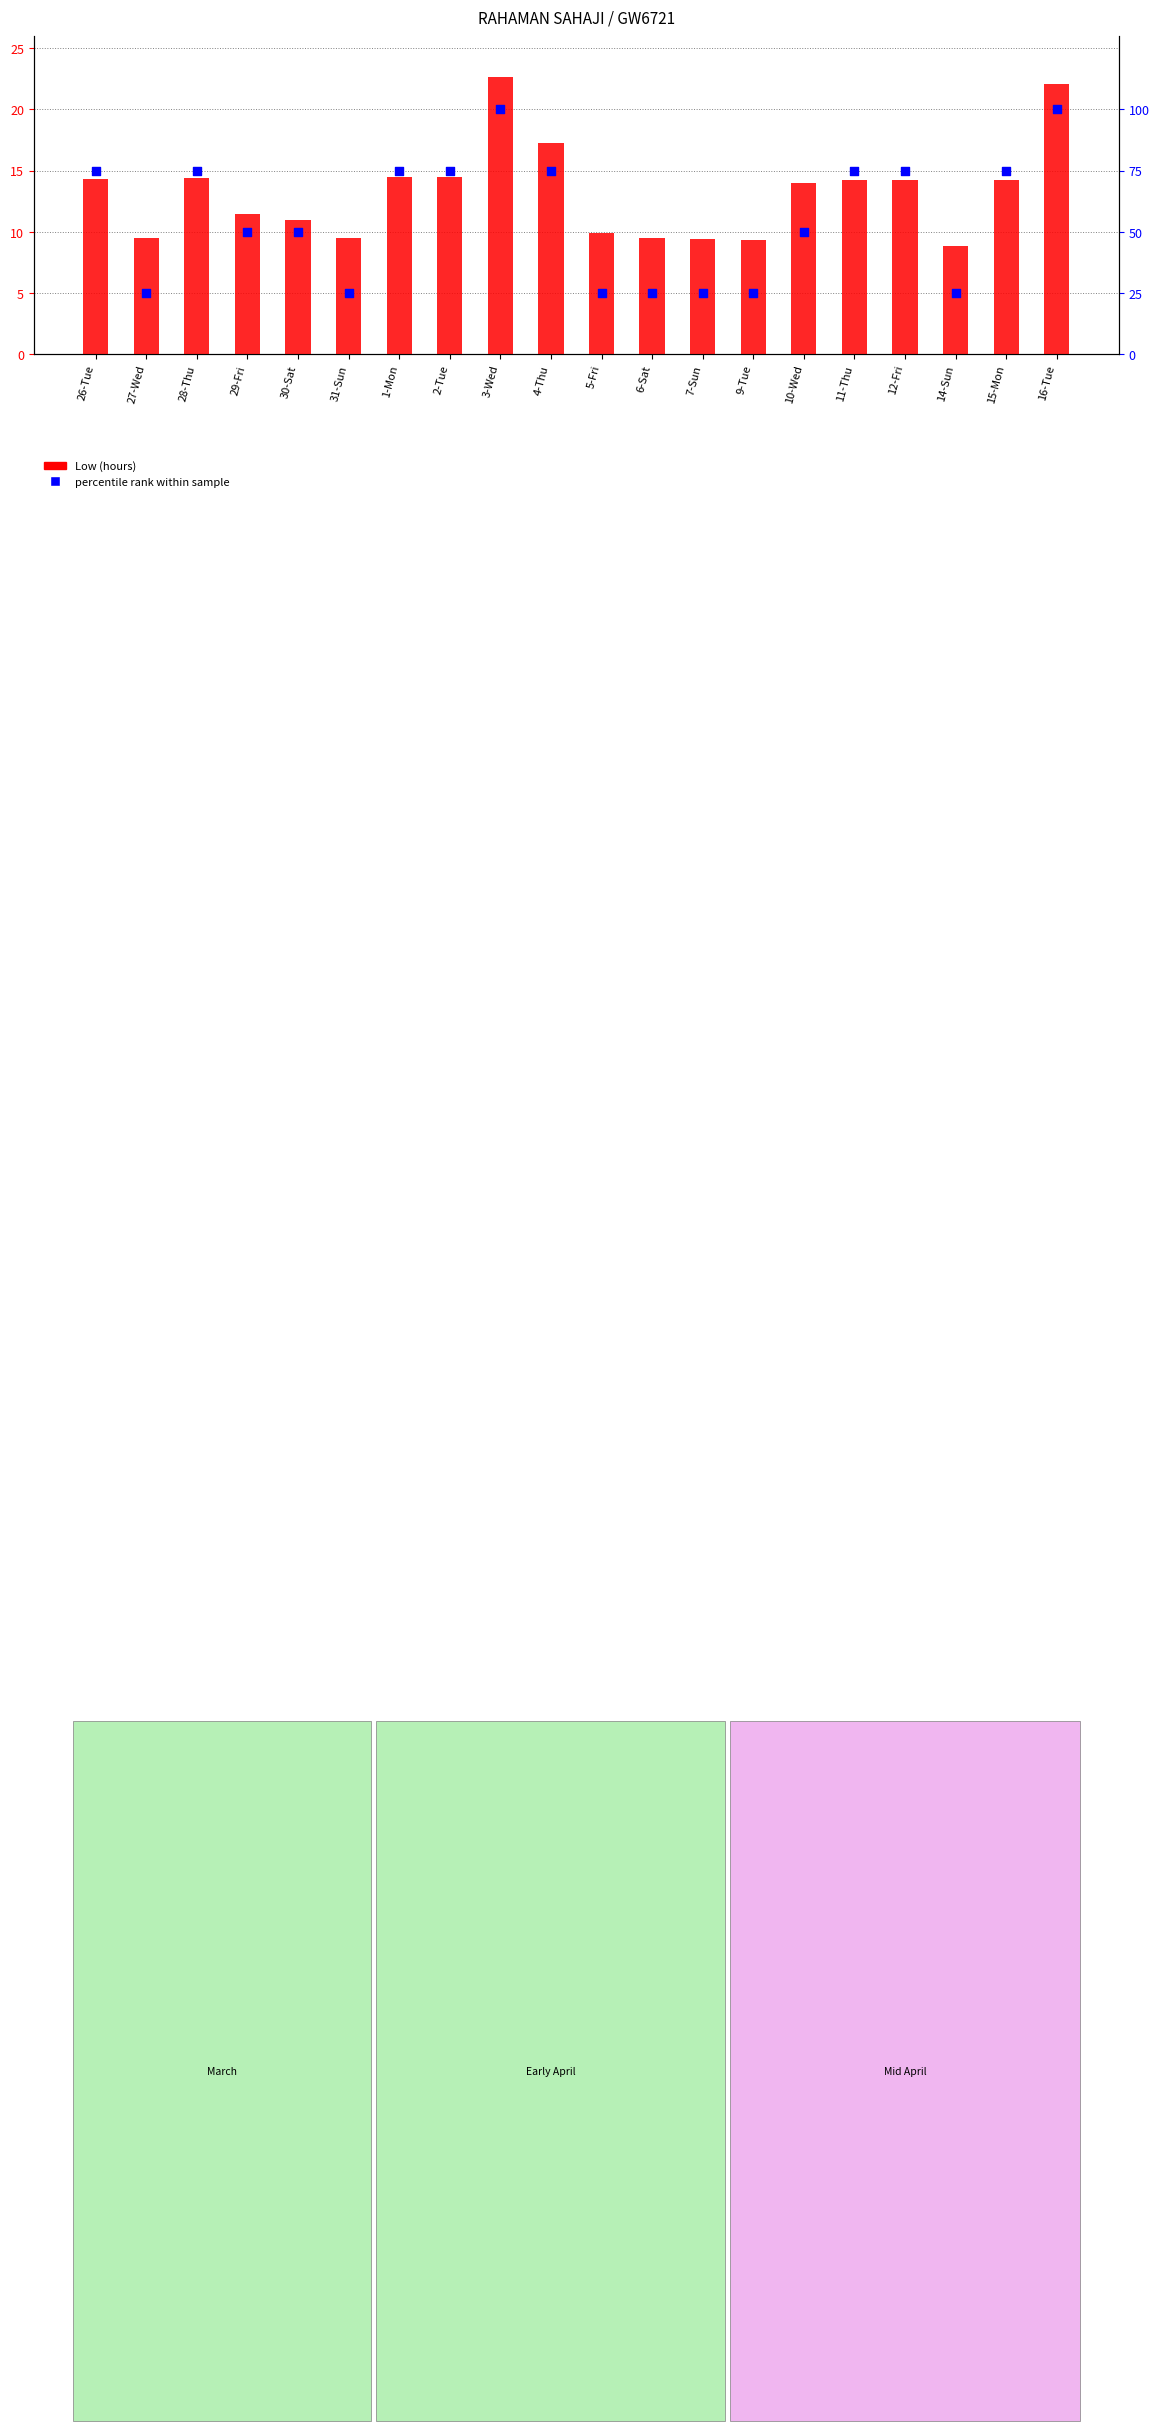

Which series reaches the maximum Y coordinate?

percentile rank within sample